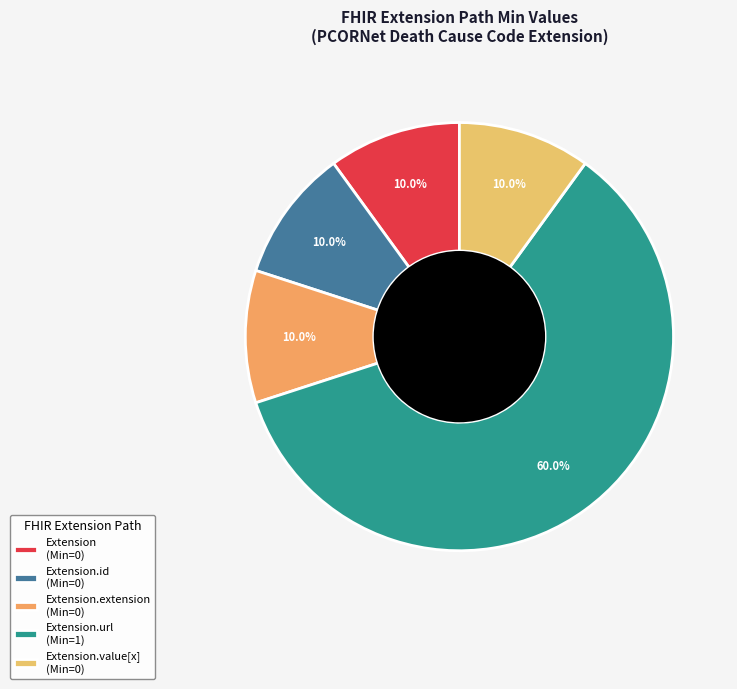

Is there any slice that represents more than half of the pie?

Yes